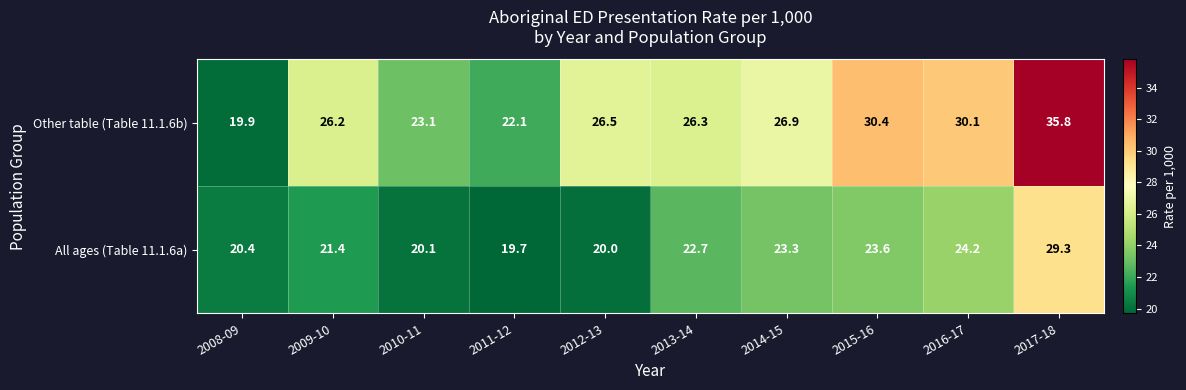

Reading right to left, transcribe all the data shown in this chart.

Other table (Table 11.1.6b): 35.8	30.1	30.4	26.9	26.3	26.5	22.1	23.1	26.2	19.9
All ages (Table 11.1.6a): 29.3	24.2	23.6	23.3	22.7	20.0	19.7	20.1	21.4	20.4